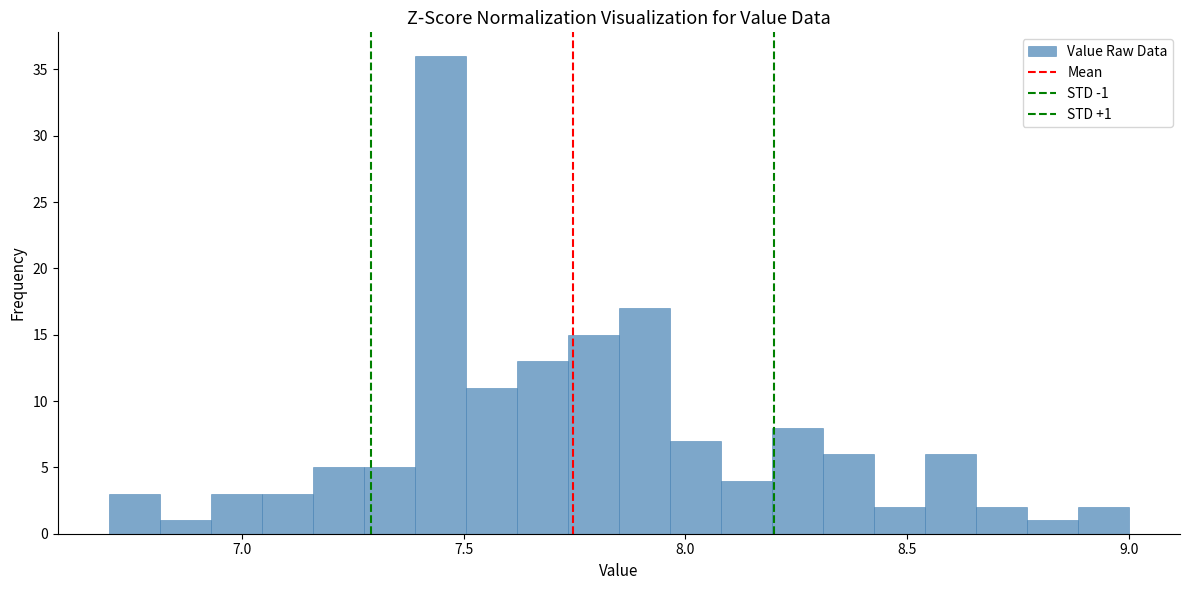

Read against the x-axis, roughly where is the centre of the tallest bar?

7.45